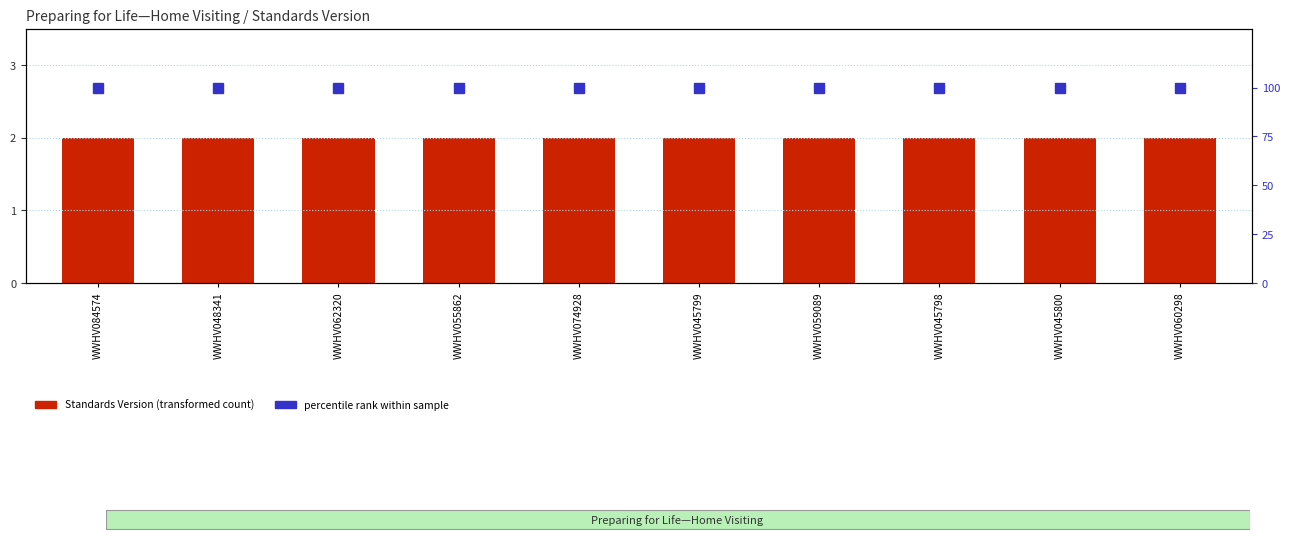

What position from the right is WWHV045800?

2